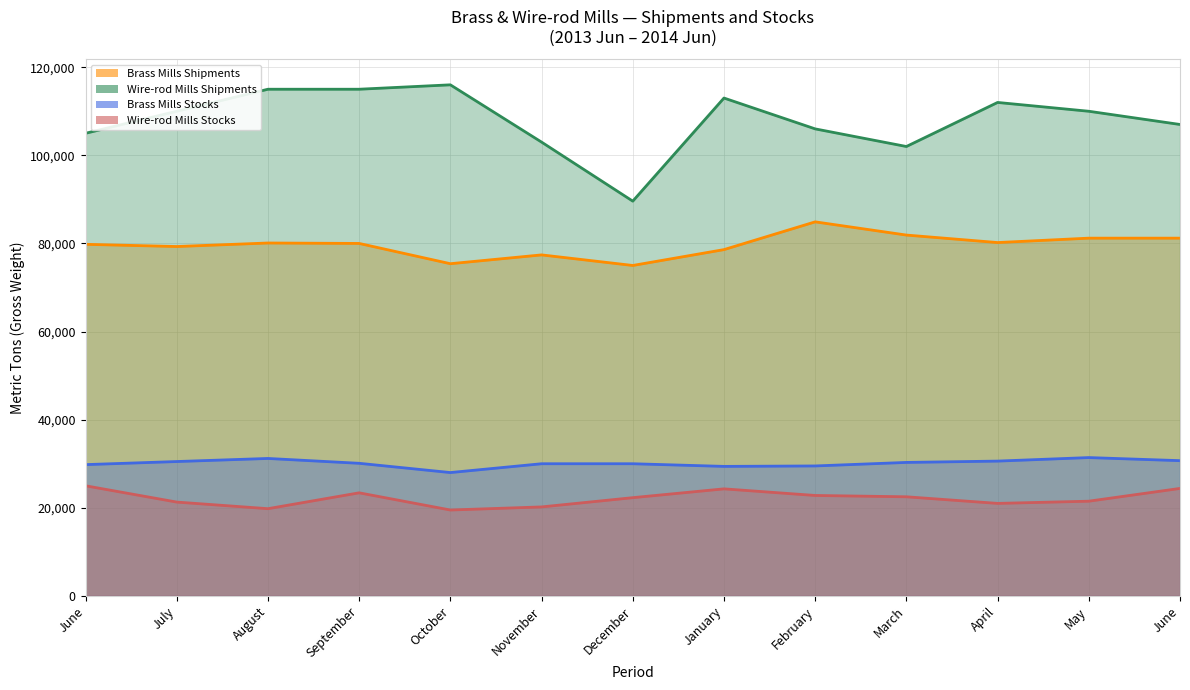

True or false: Wire-rod Mills Stocks and Wire-rod Mills Shipments cross at least once.

False